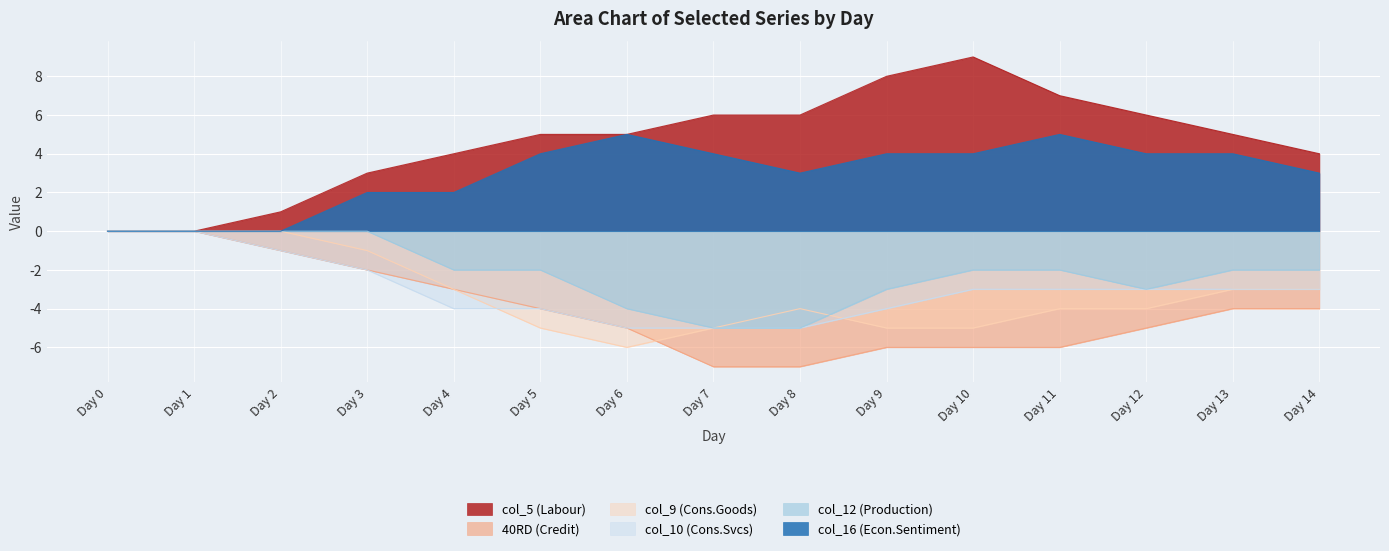

True or false: col_16 has a value of 2 at 7.

False